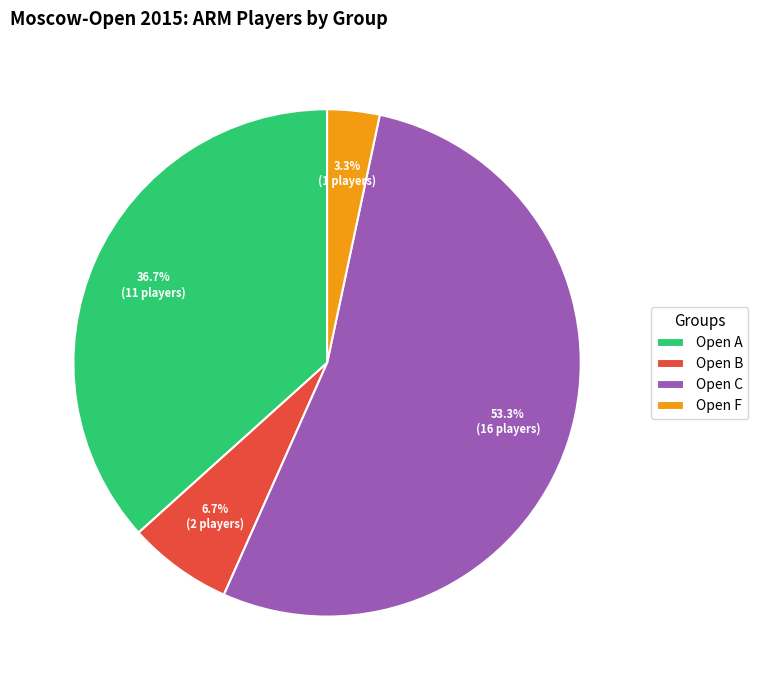

Which category has the smallest portion of the pie?

Open F